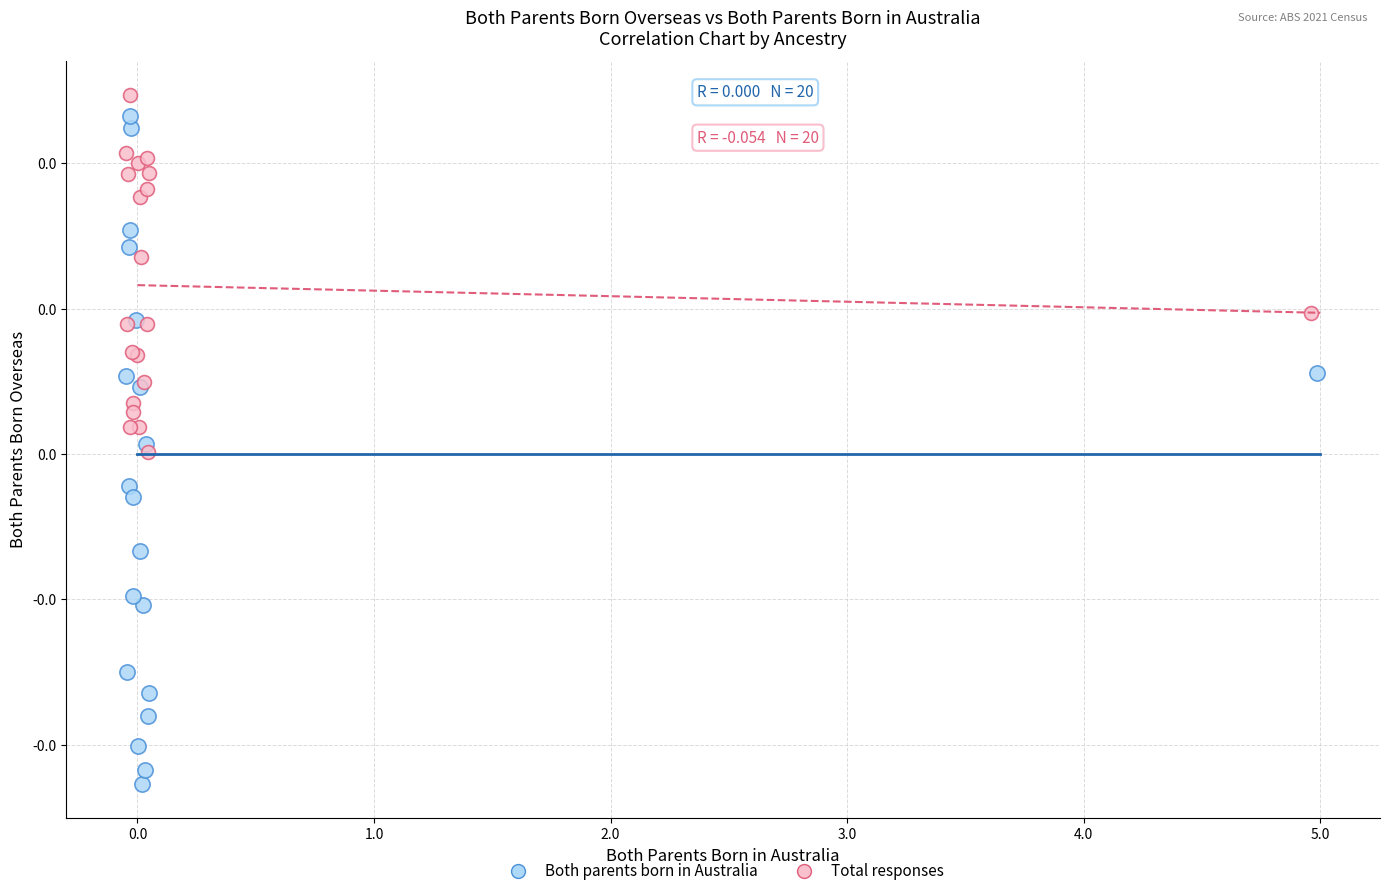

What are all the series names shown in the legend?

Both parents born in Australia, Total responses